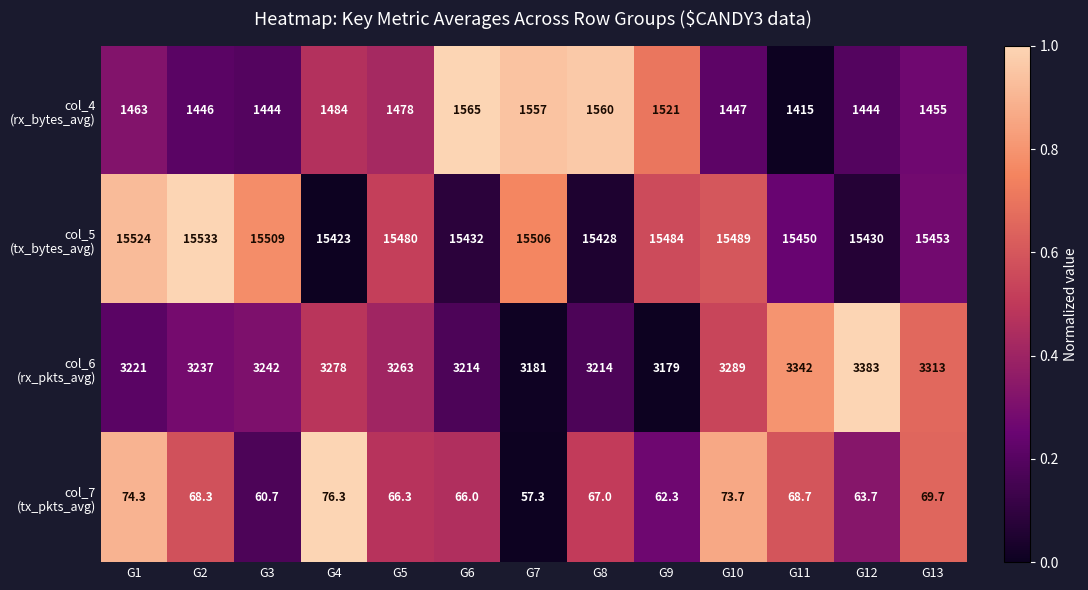

At how many categories does at least one series exceed 13355?

13